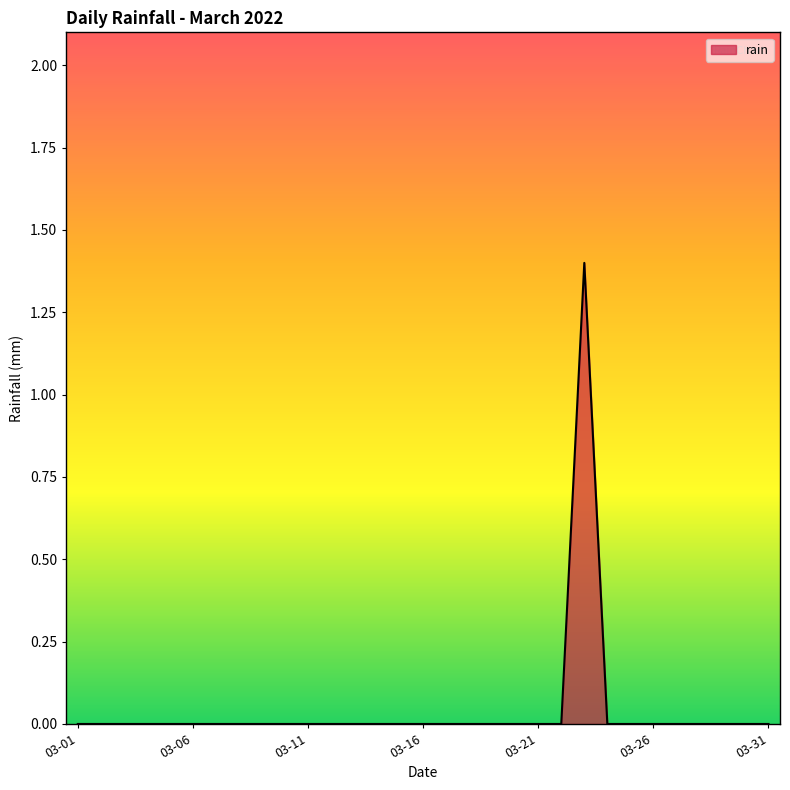

What is the maximum value shown in the chart?

1.4